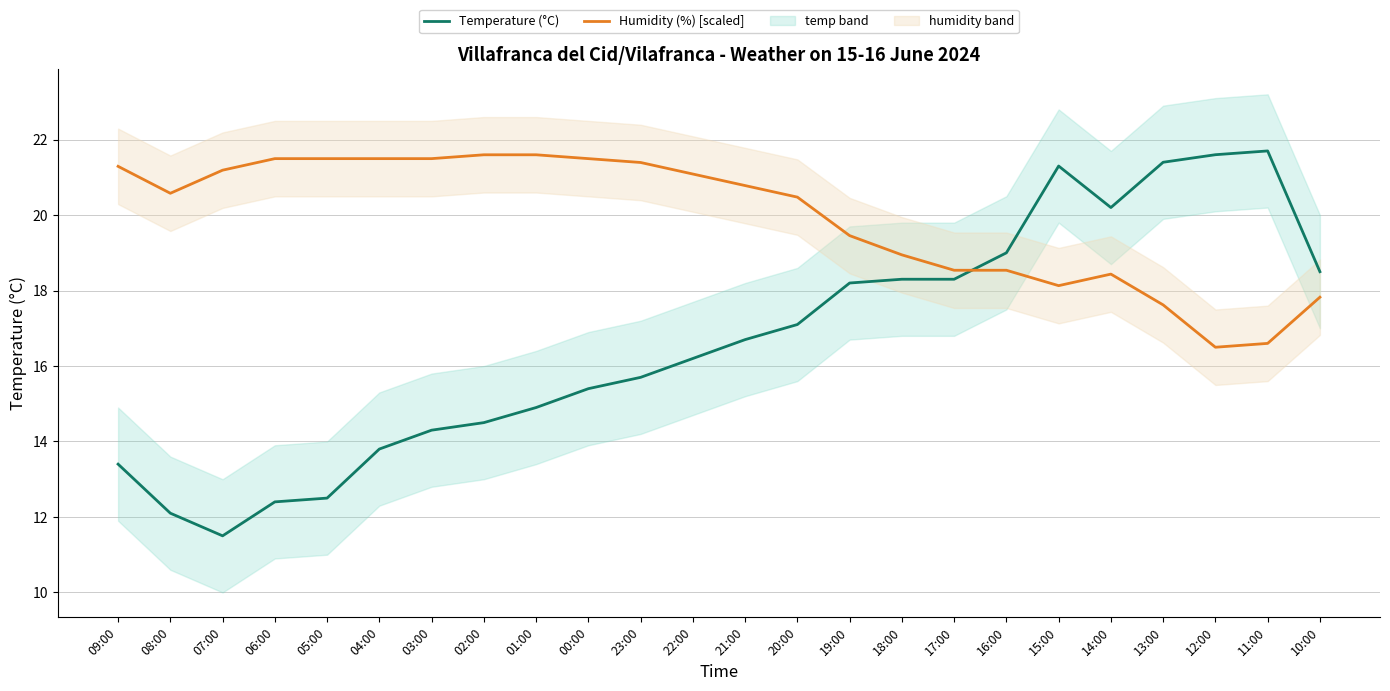

At which category does Temperature (°C) reach its first local valley?

07:00